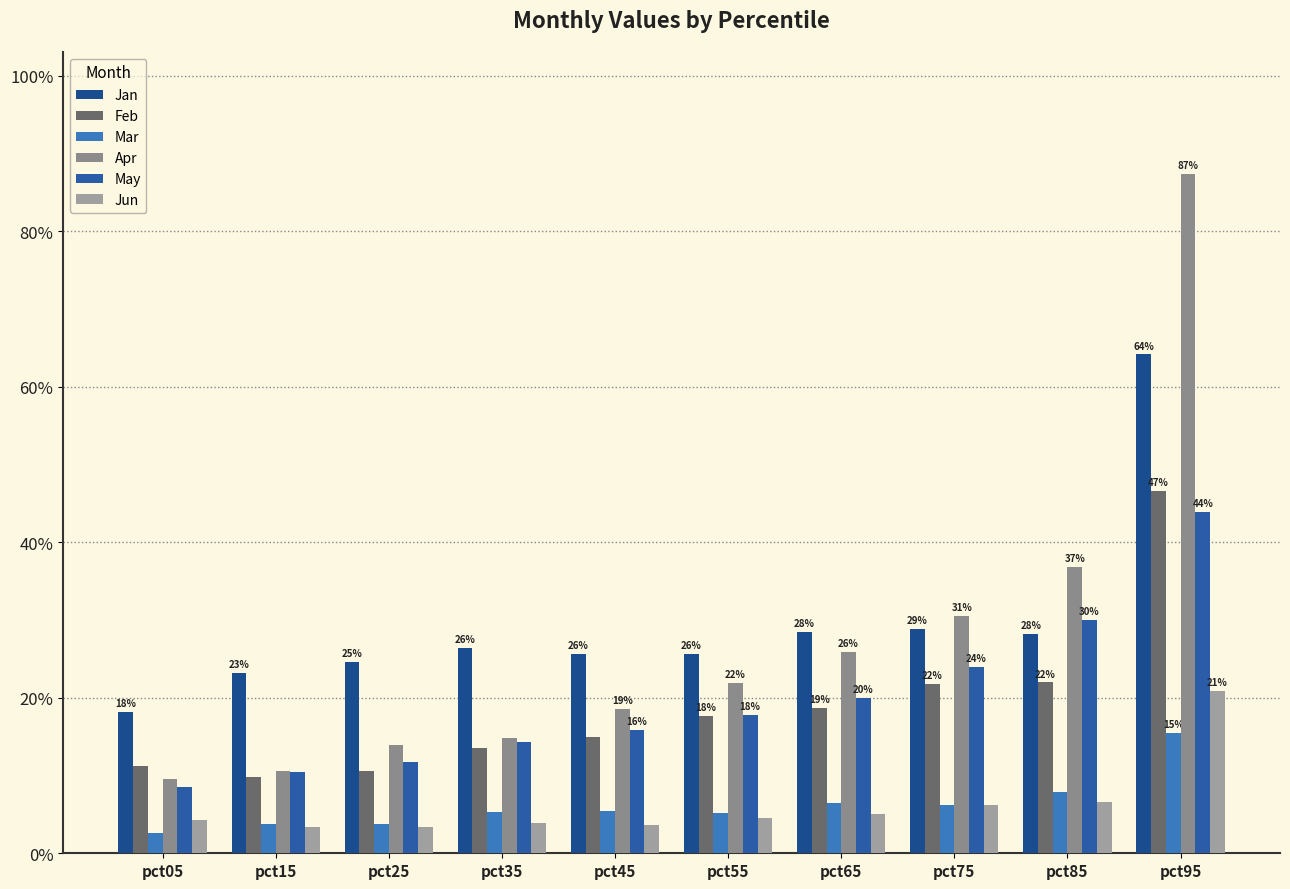

Between pct45 and pct85, which series saw the biggest shift?

Apr